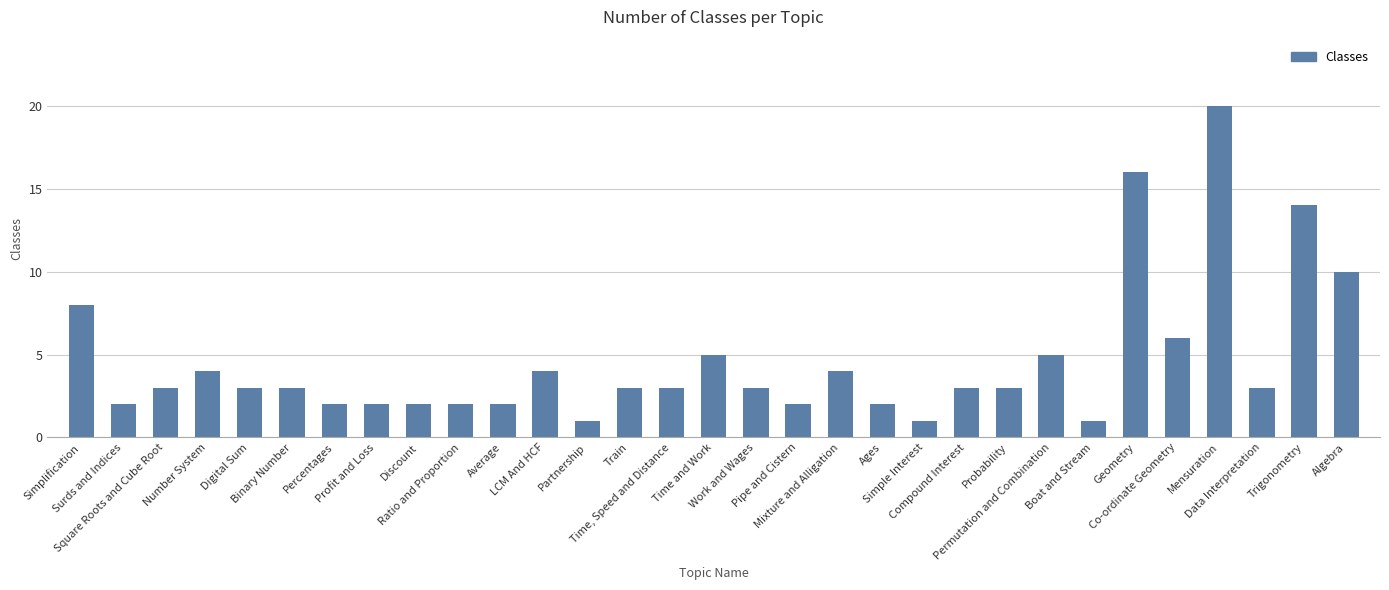

How many distinct data groups are displayed?

1